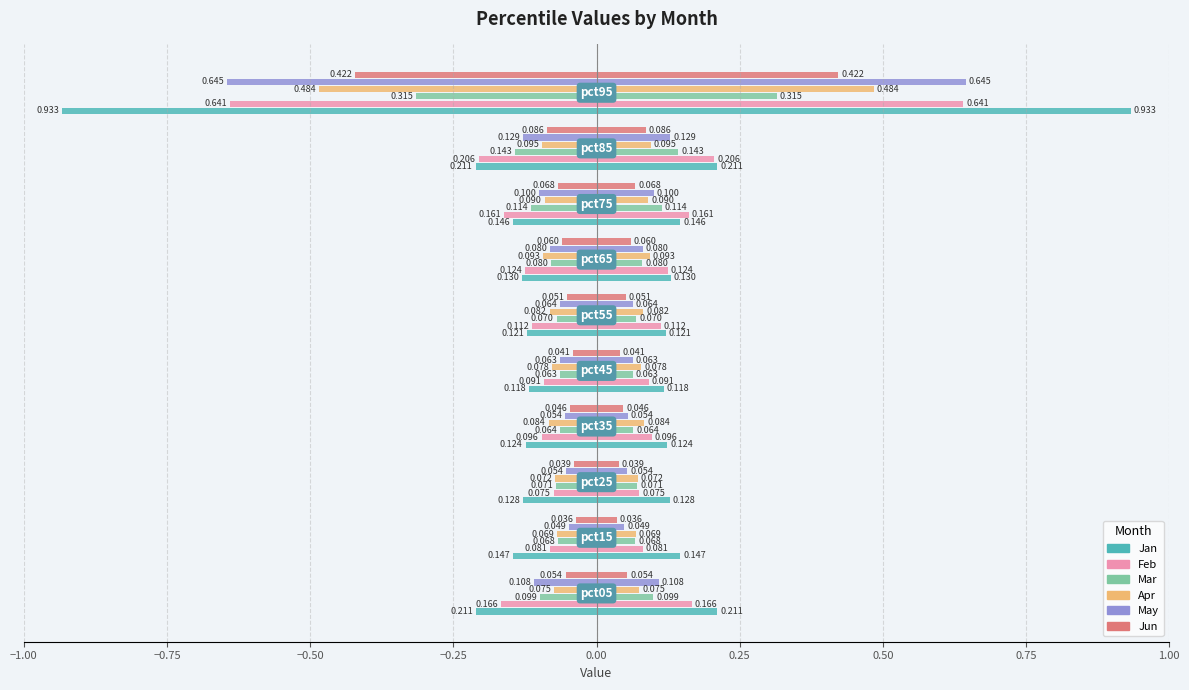

The Feb series shows -0.1 at 0.25. True or false?

False